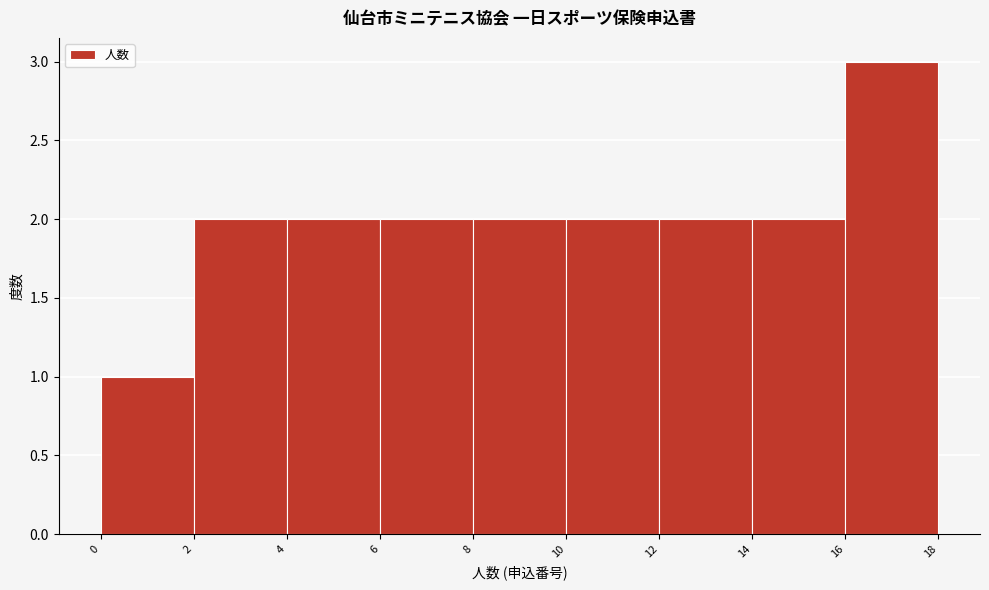

Reading left to right, transcribe this chart: for each bar, give the range it covers on the x-axis and its height. The values are not printed on the chart, so give them approximately, as read against the axis.

0 to 2: 1
2 to 4: 2
4 to 6: 2
6 to 8: 2
8 to 10: 2
10 to 12: 2
12 to 14: 2
14 to 16: 2
16 to 18: 3